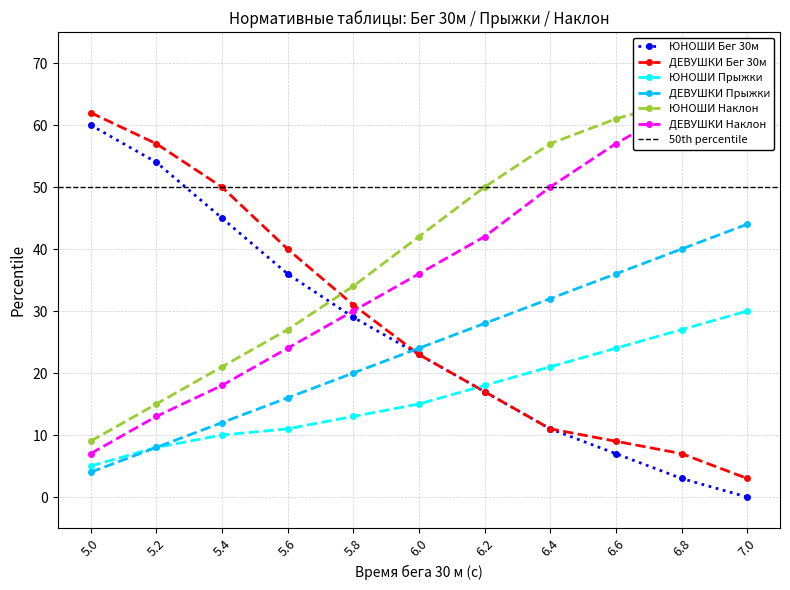

What is the total value across all series at 5.4?

156